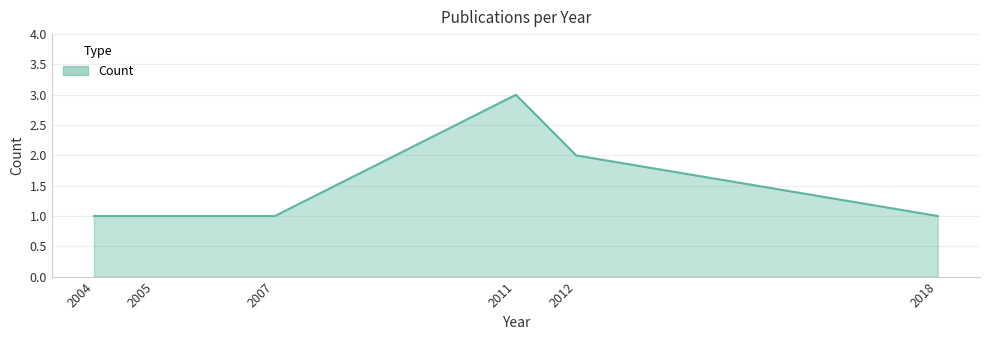

The value at 2018 is 2. True or false?

False